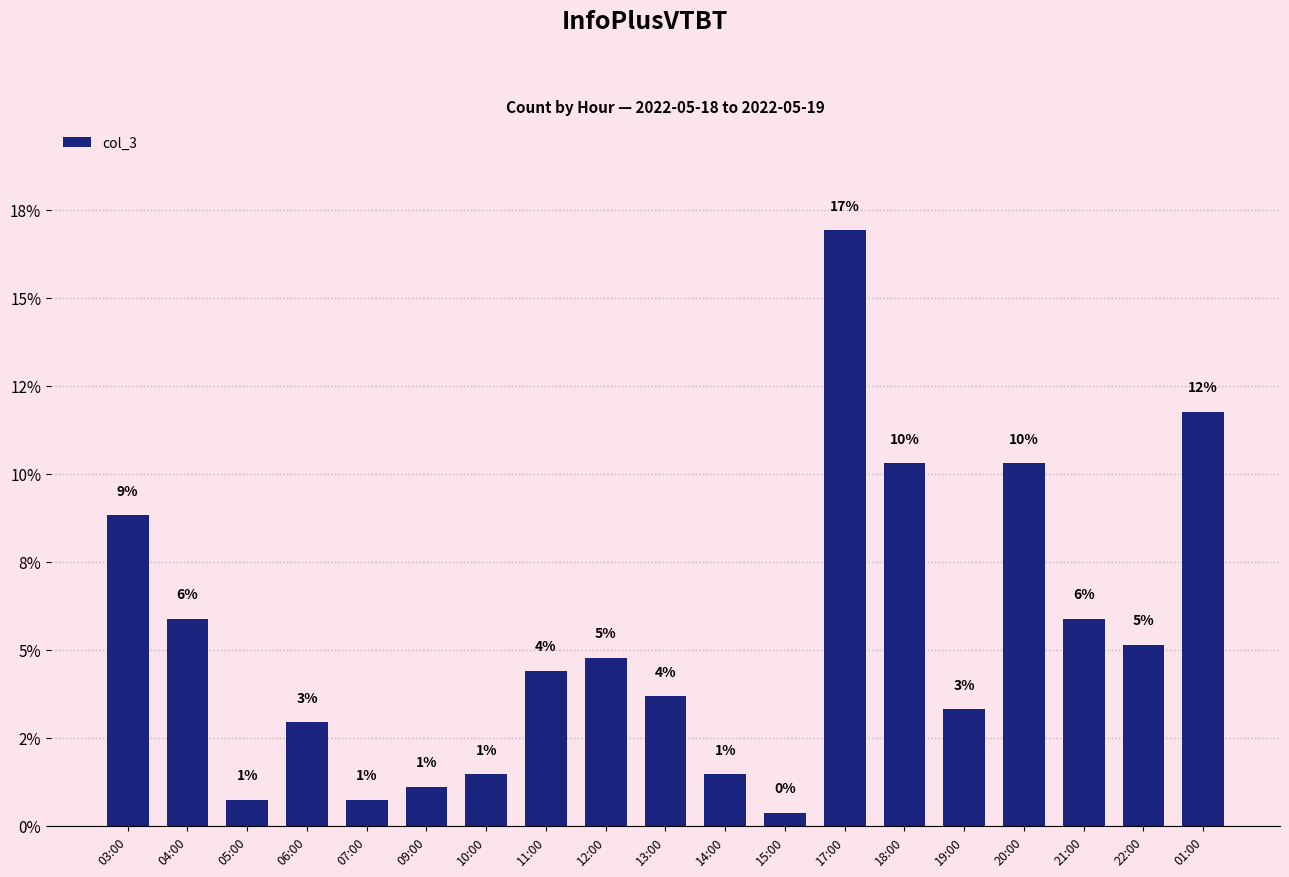

Does the chart contain any negative values?

No